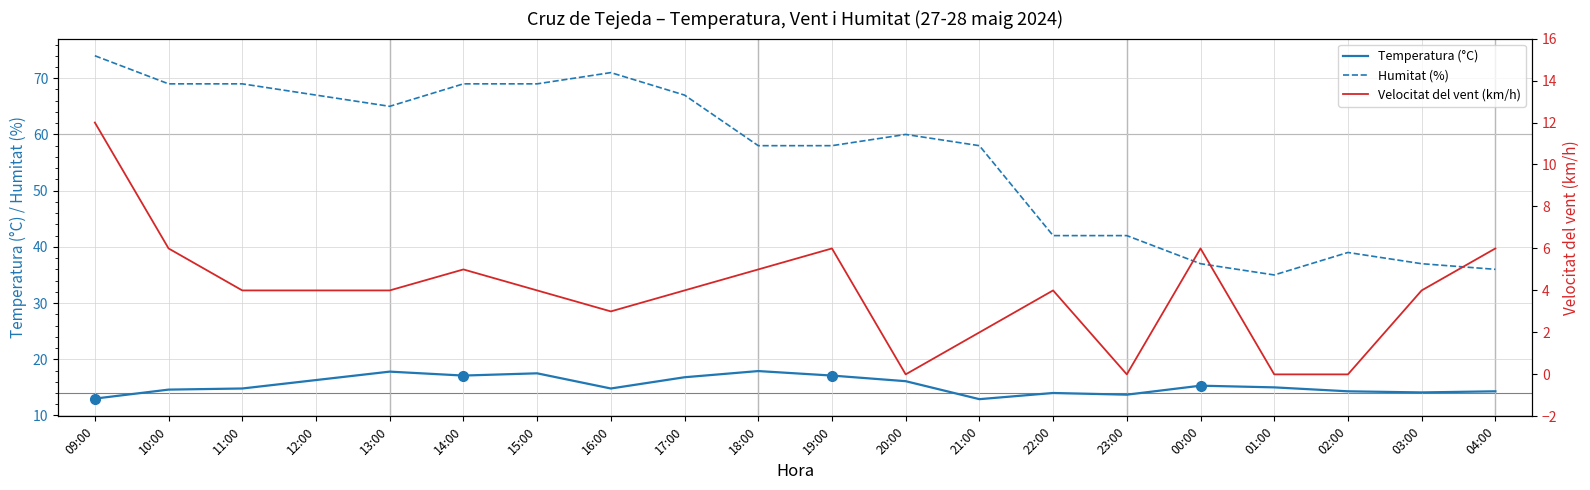

How many interior local peaks does the Temperatura (°C) series have?

5